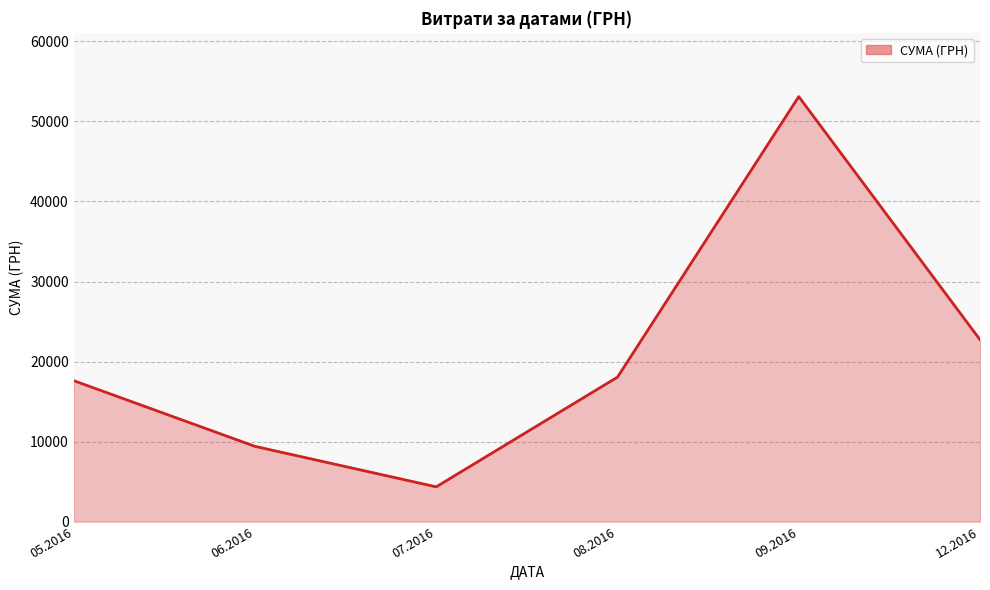

At which category does the data reach its first local valley?

07.2016